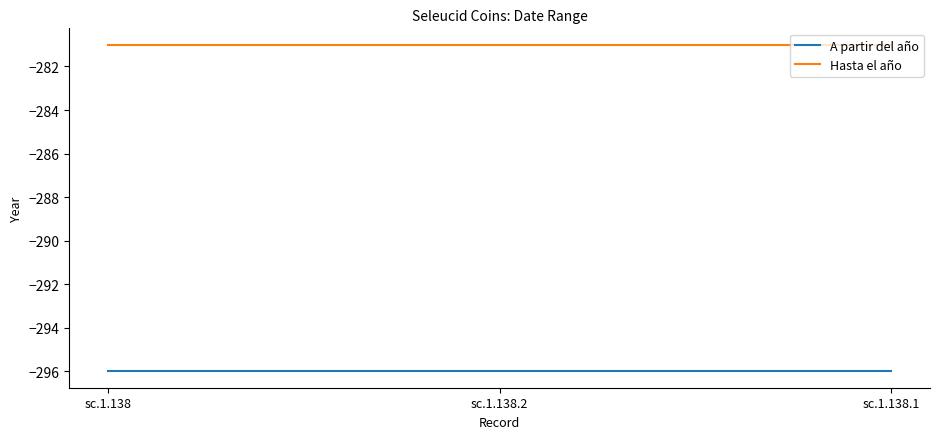

Reading left to right, transcribe all the data shown in this chart.

A partir del año: -296	-296	-296
Hasta el año: -281	-281	-281